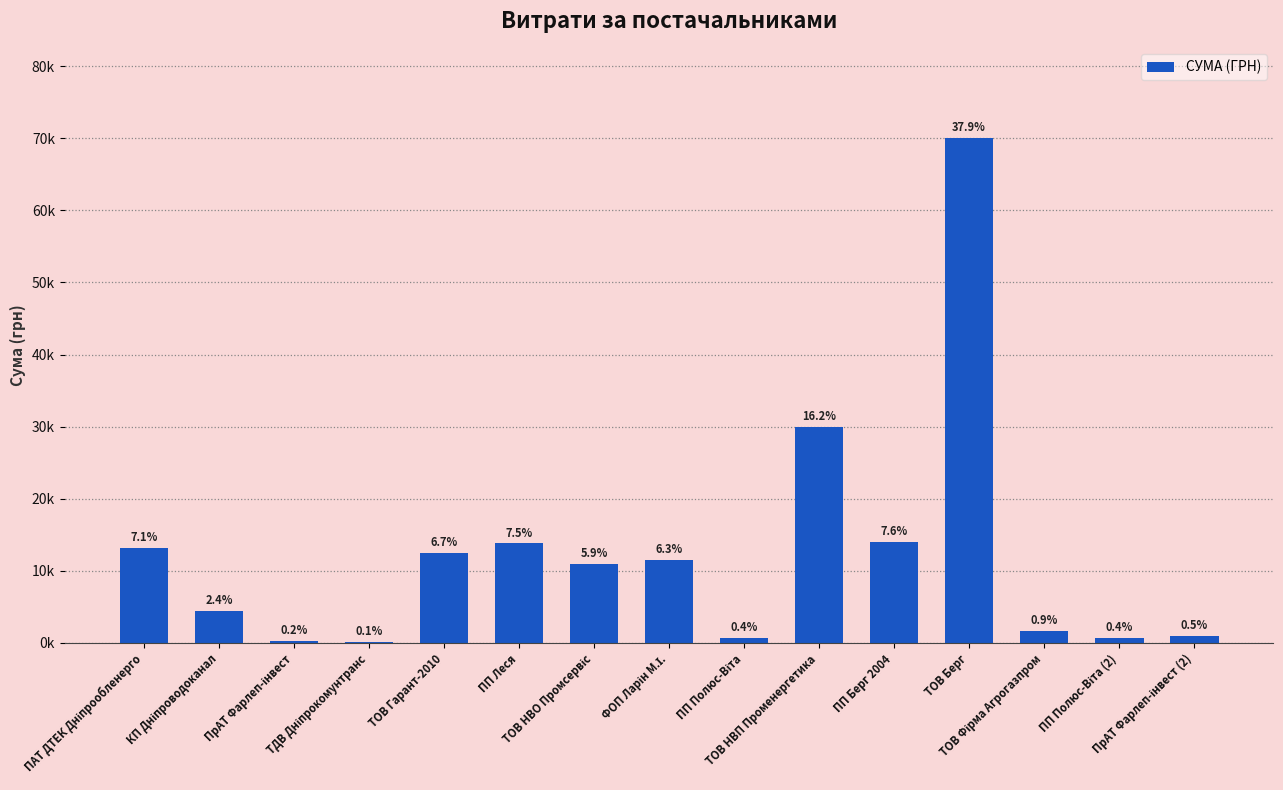

What is the sum of all values?

184700.1